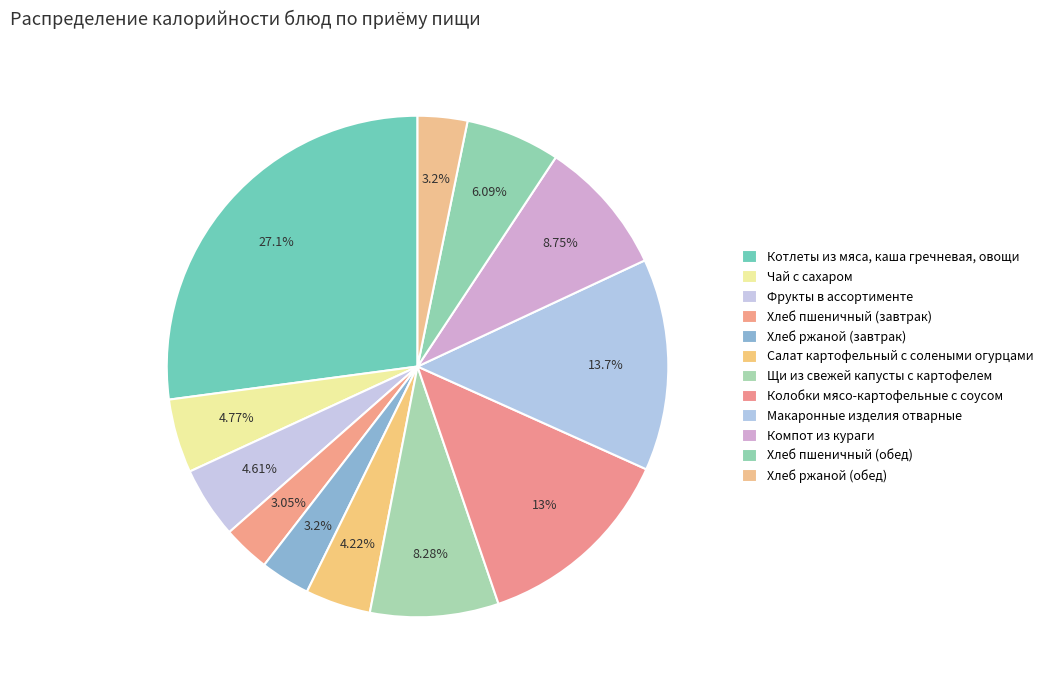

Which category has the smallest portion of the pie?

Хлеб пшеничный (завтрак)